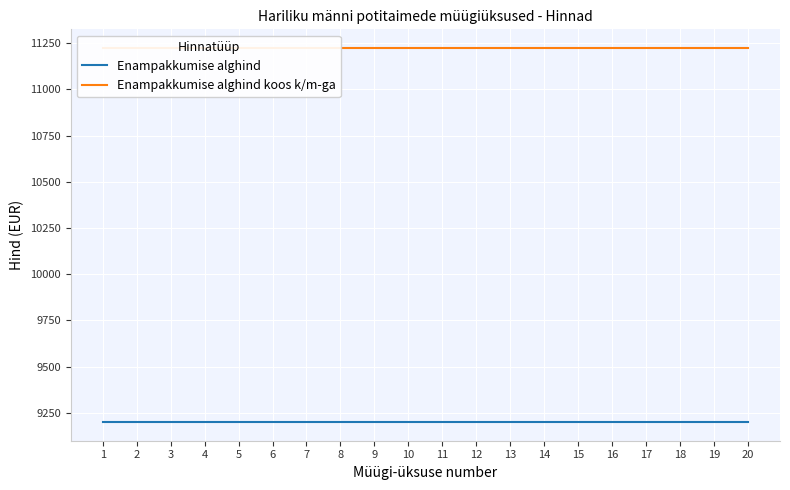

What is the highest value of the Enampakkumise alghind koos k/m-ga series?

11224